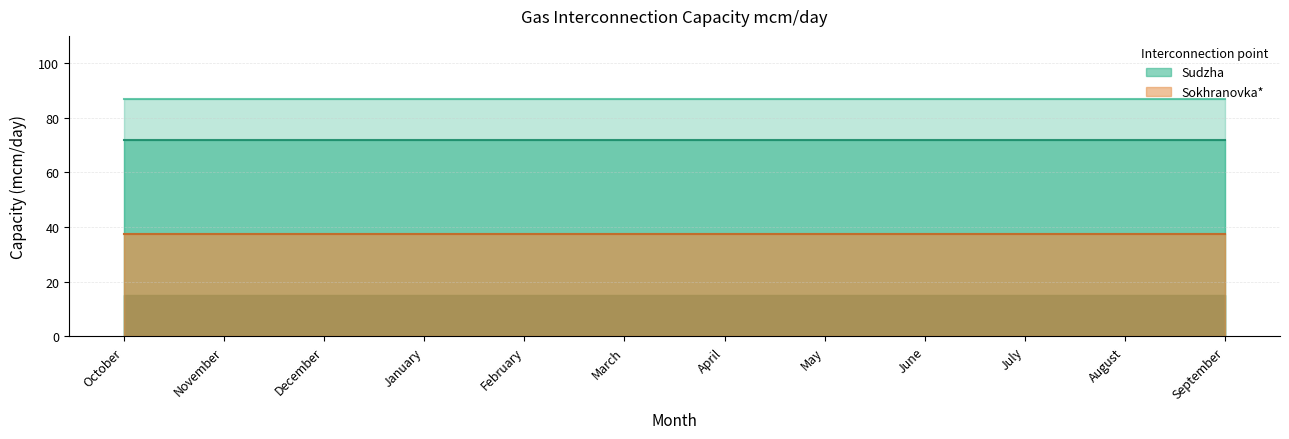

How many series are shown in this chart?

6